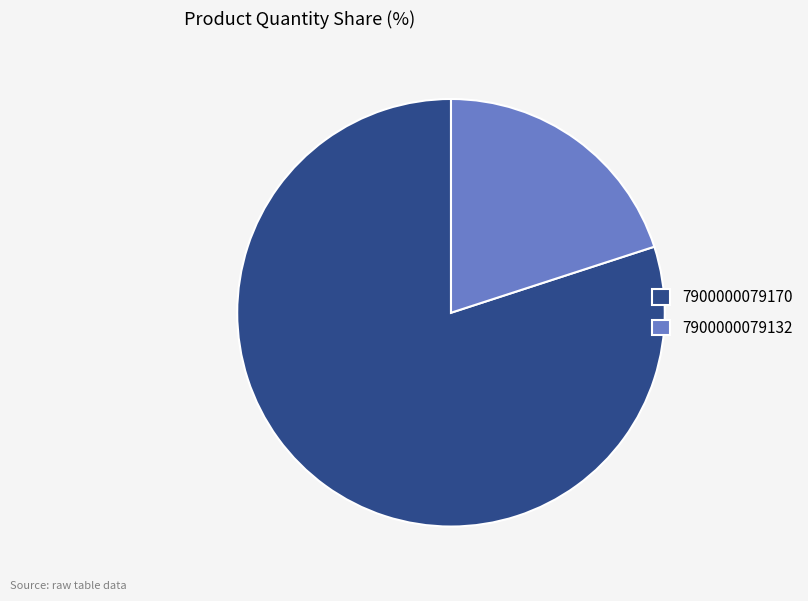

True or false: 7900000079170 accounts for 80% of the total.

True